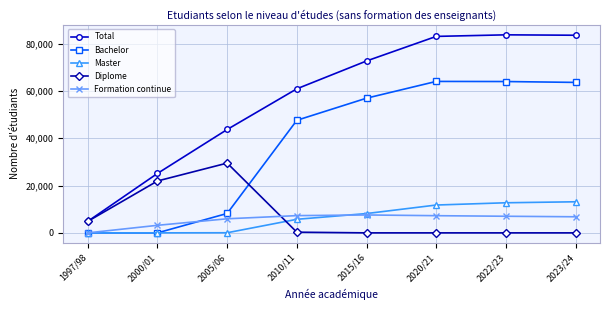

What is the approximate value of Formation continue at 2020/21?

7266